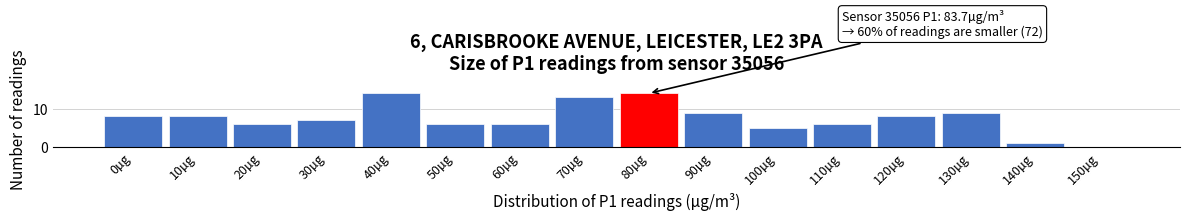

Reading right to left, extract all data points from this chart.

150µg=0	140µg=1	130µg=9	120µg=8	110µg=6	100µg=5	90µg=9	80µg=14	70µg=13	60µg=6	50µg=6	40µg=14	30µg=7	20µg=6	10µg=8	0µg=8